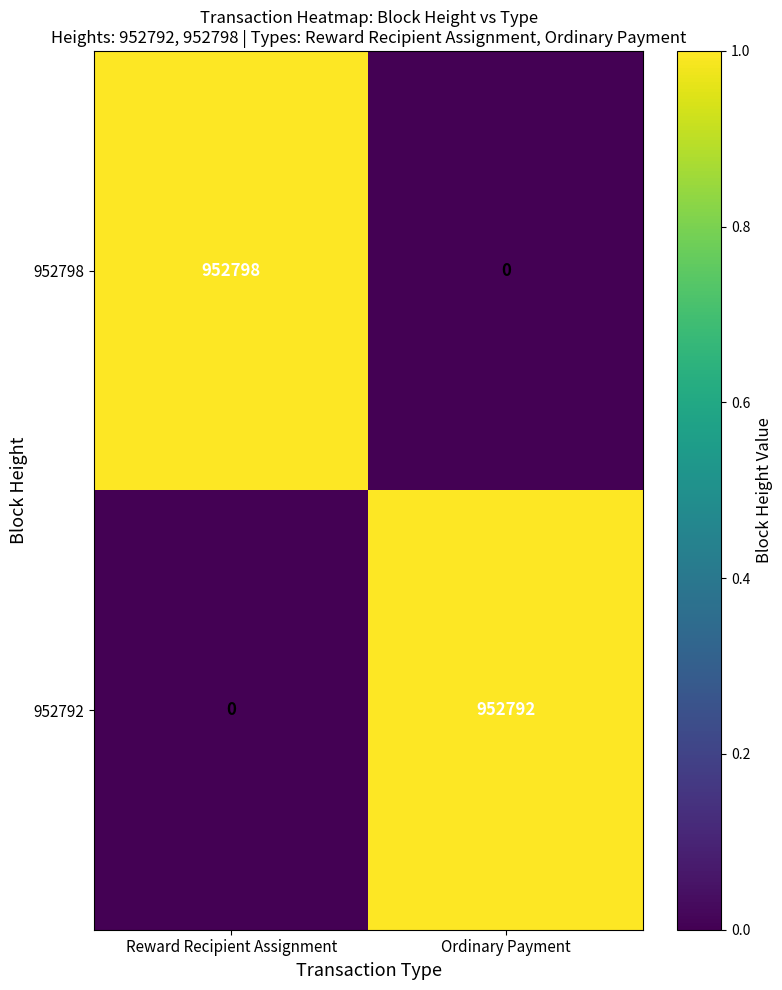

Which series has the largest total across all categories?

952798